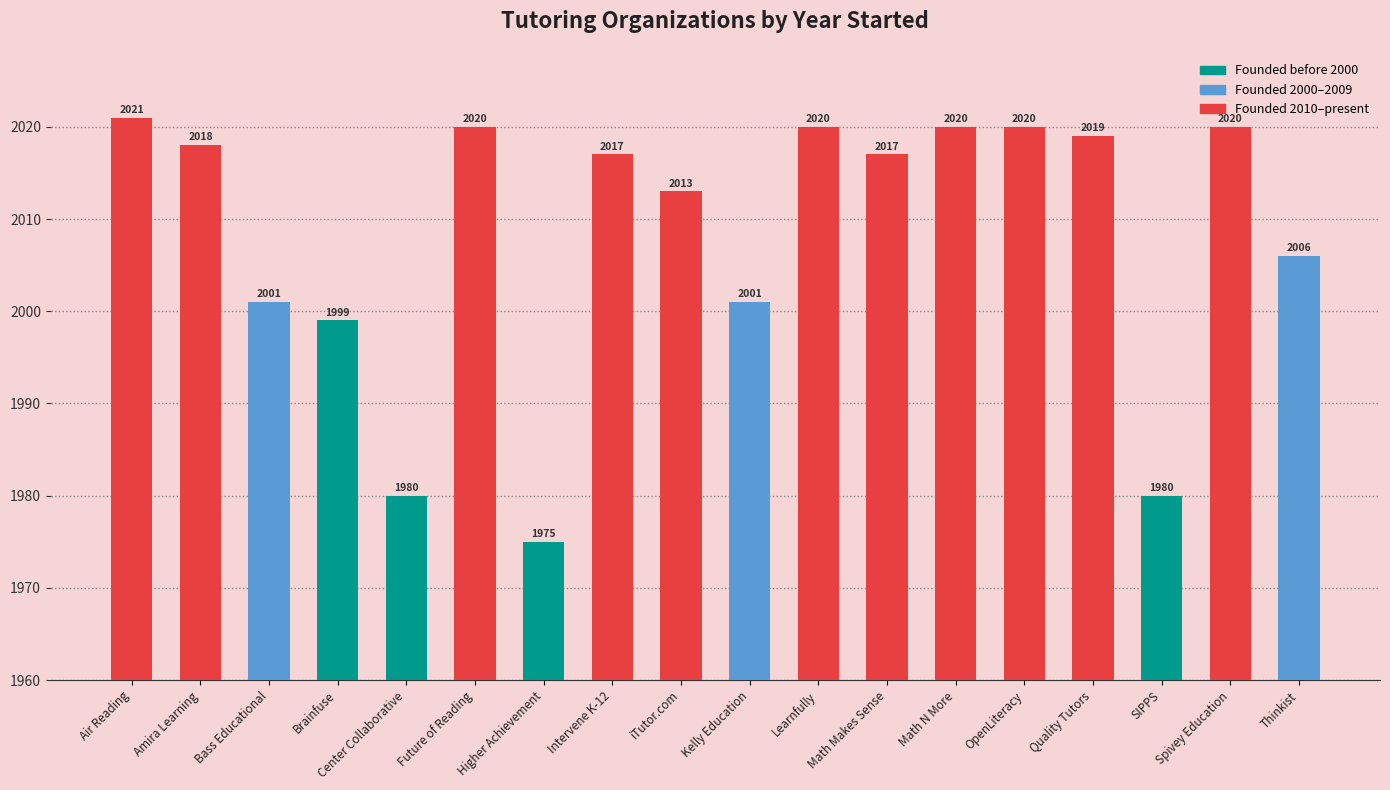

Reading left to right, extract all data points from this chart.

2021	2018	2001	1999	1980	2020	1975	2017	2013	2001	2020	2017	2020	2020	2019	1980	2020	2006